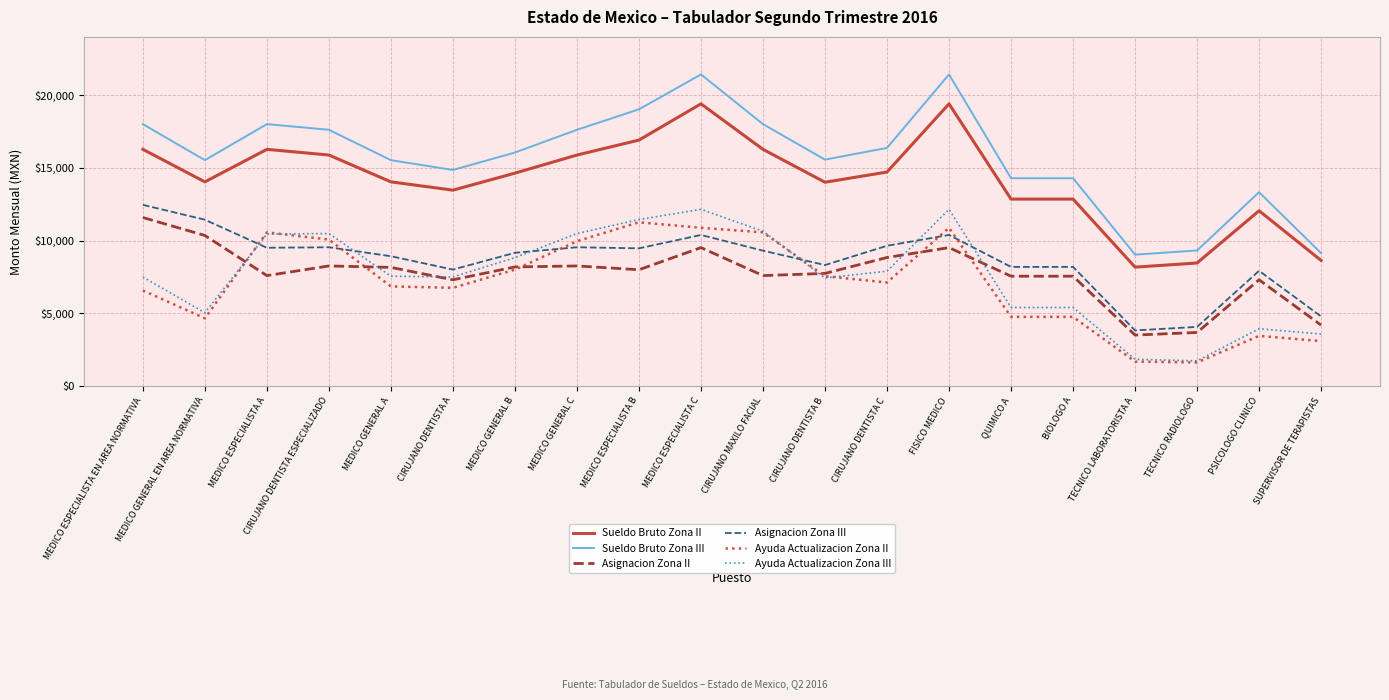

What is the maximum value shown in the chart?

21419